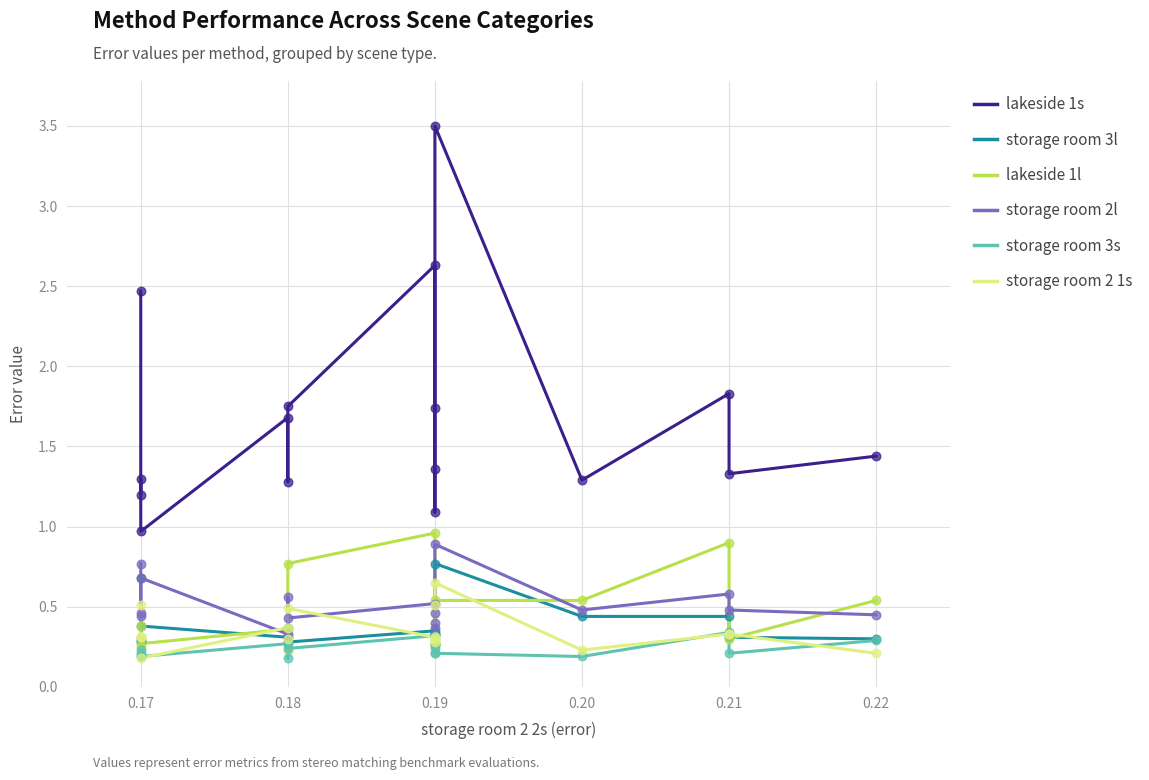

What are all the series names shown in the legend?

lakeside 1s, storage room 3l, lakeside 1l, storage room 2l, storage room 3s, storage room 2 1s